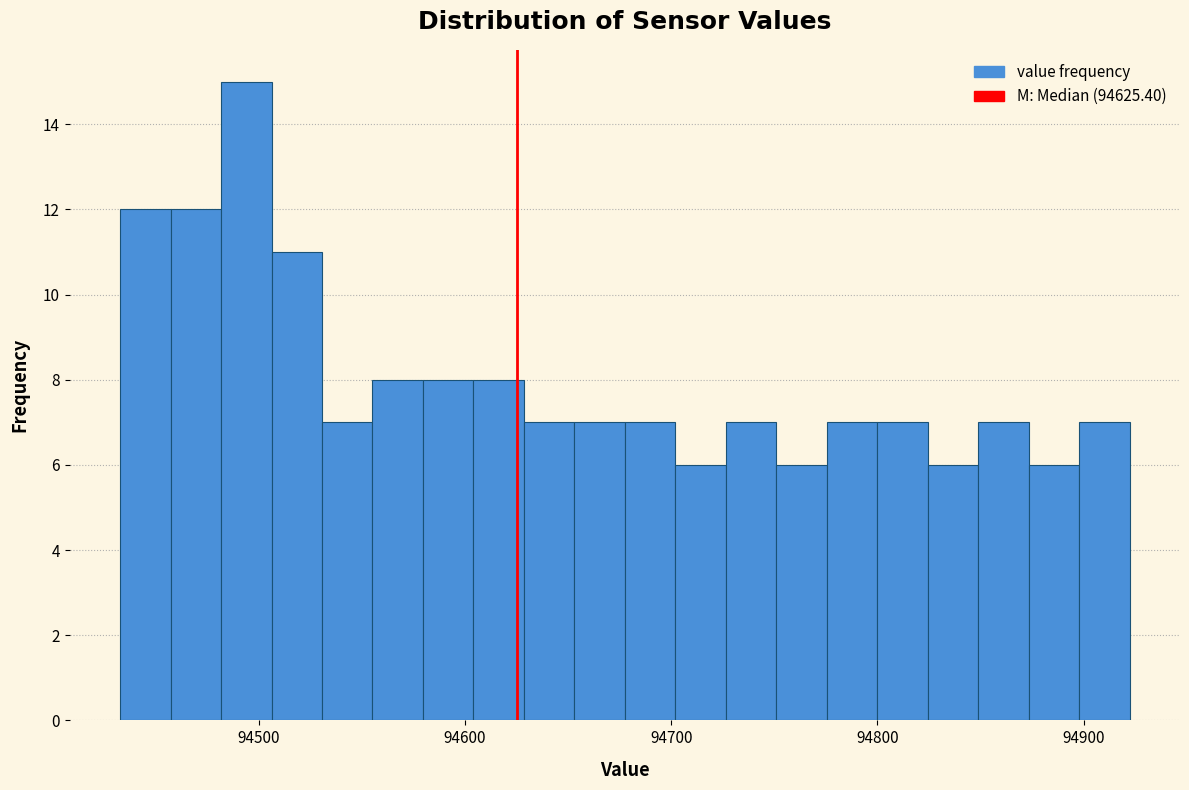

Around what value on the x-axis is the tallest bar? Give the approximate position of its centre, as read against the axis.

94490